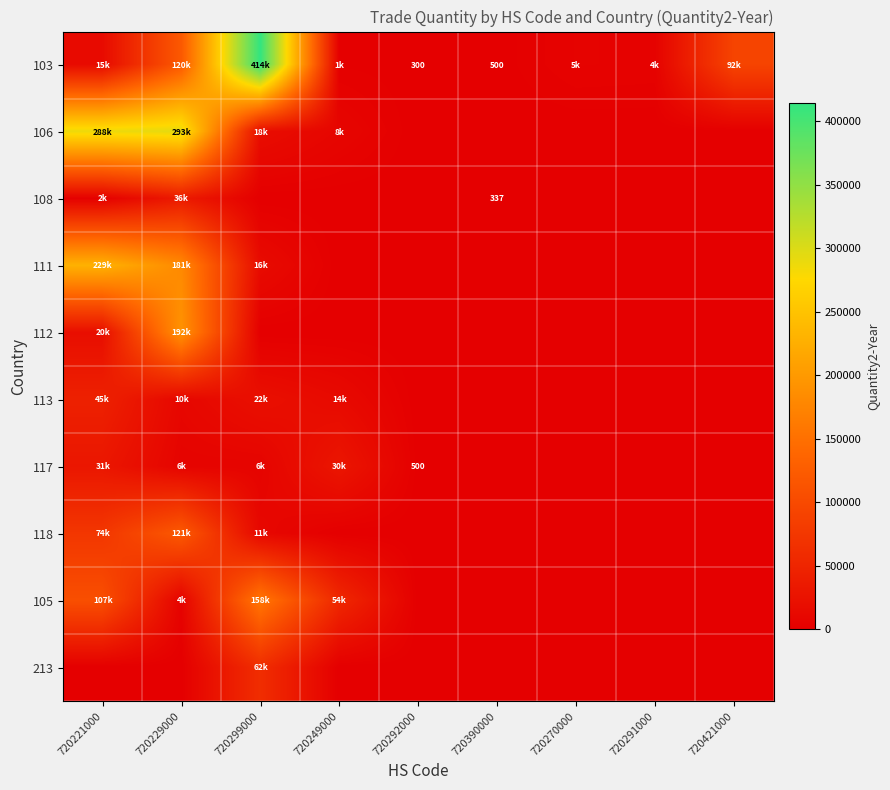

Rank the series by their maximum value, from highest to lowest.

103, 106, 111, 112, 105, 118, 213, 113, 108, 117